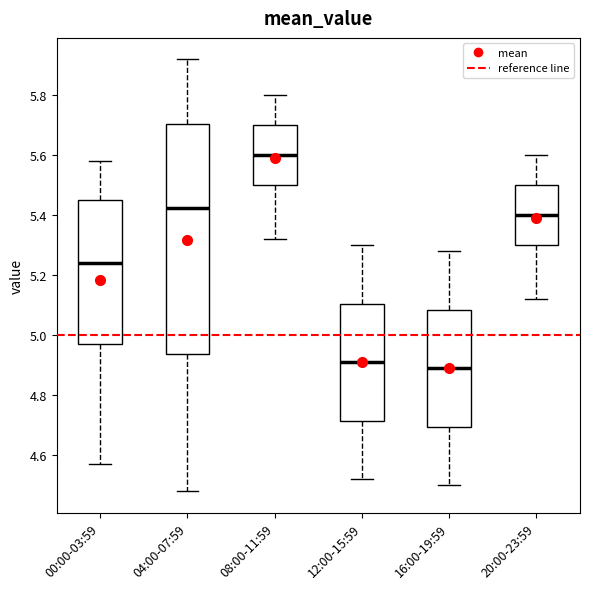

Which box is the tallest, from its lower edge to its upper edge?

04:00-07:59